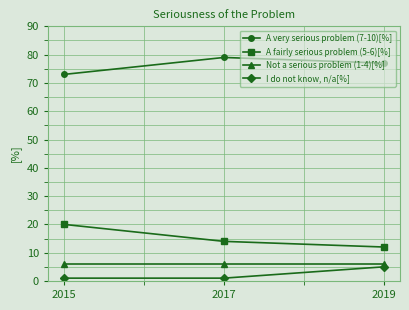

How many lines are shown in the chart?

4